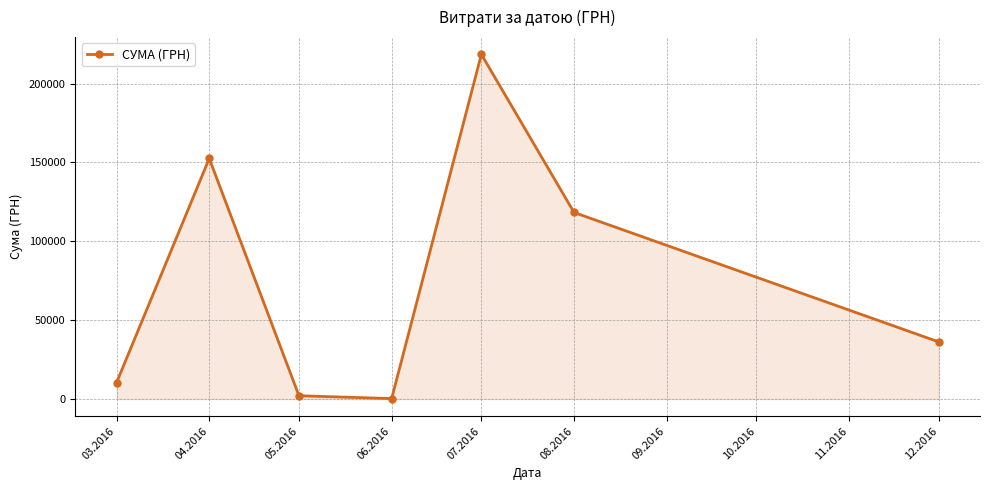

What is the change in value from 04.2016 to 07.2016?

+66027.5